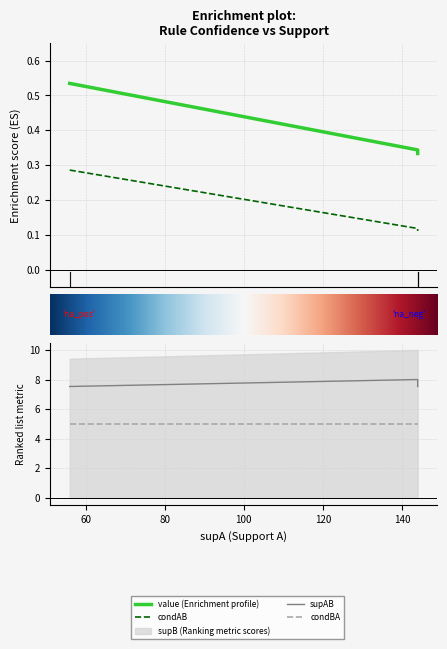

Reading left to right, what are all the values shown in this chart?

value: 56=0.5	56=0.5	144=0.3	144=0.3	144=0.3
condAB: 56=0.3	56=0.3	144=0.1	144=0.1	144=0.1
supB: 56=7.5	56=7.5	144=8.0	144=8.0	144=7.5